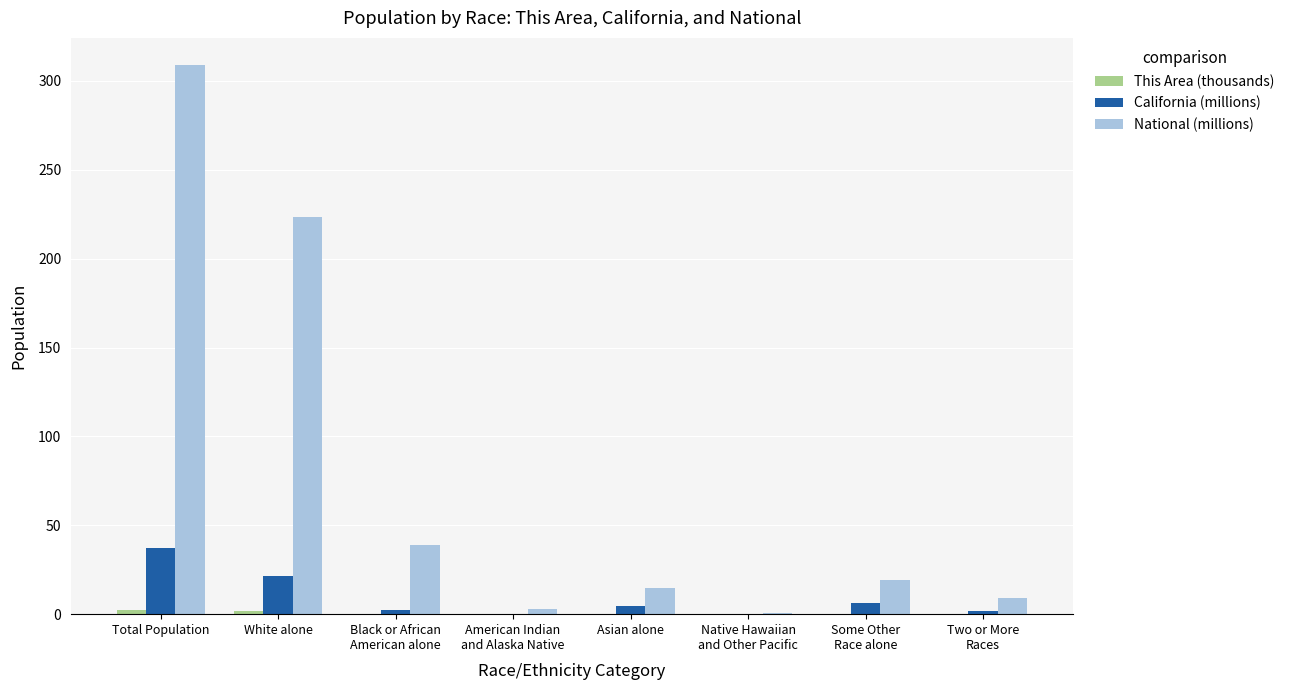

What is the sum of all National (millions) values?

617.5